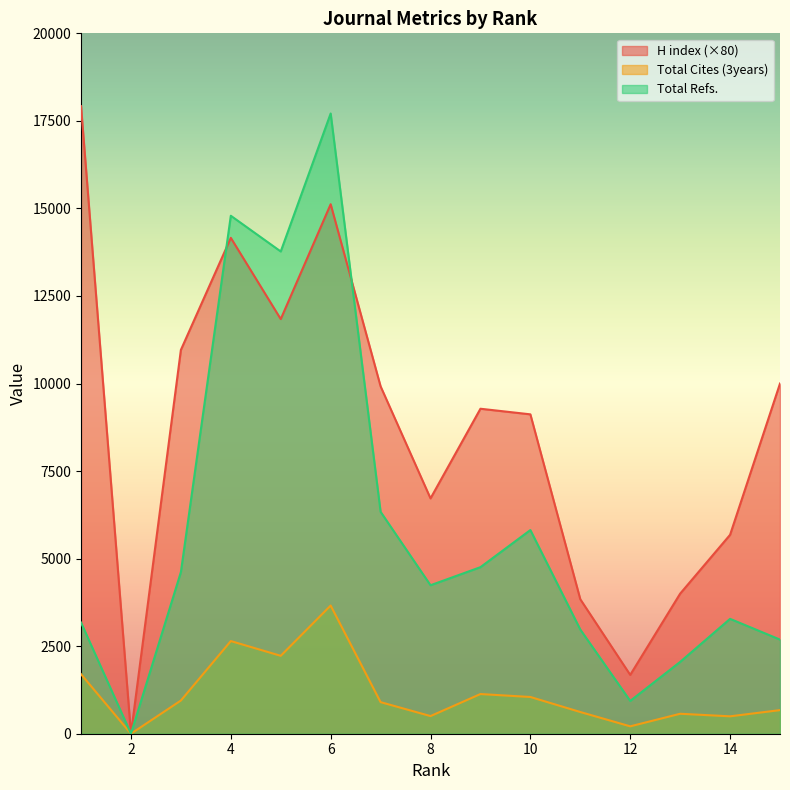

How many interior local peaks does the Total Cites (3years) series have?

4